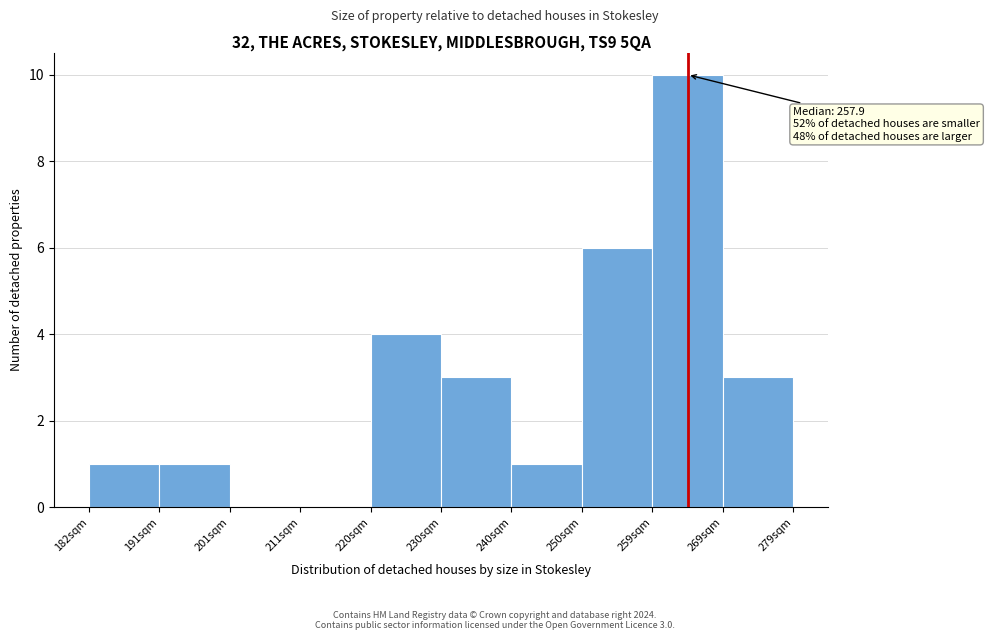

Which range on the x-axis has the tallest bar?

259 to 269